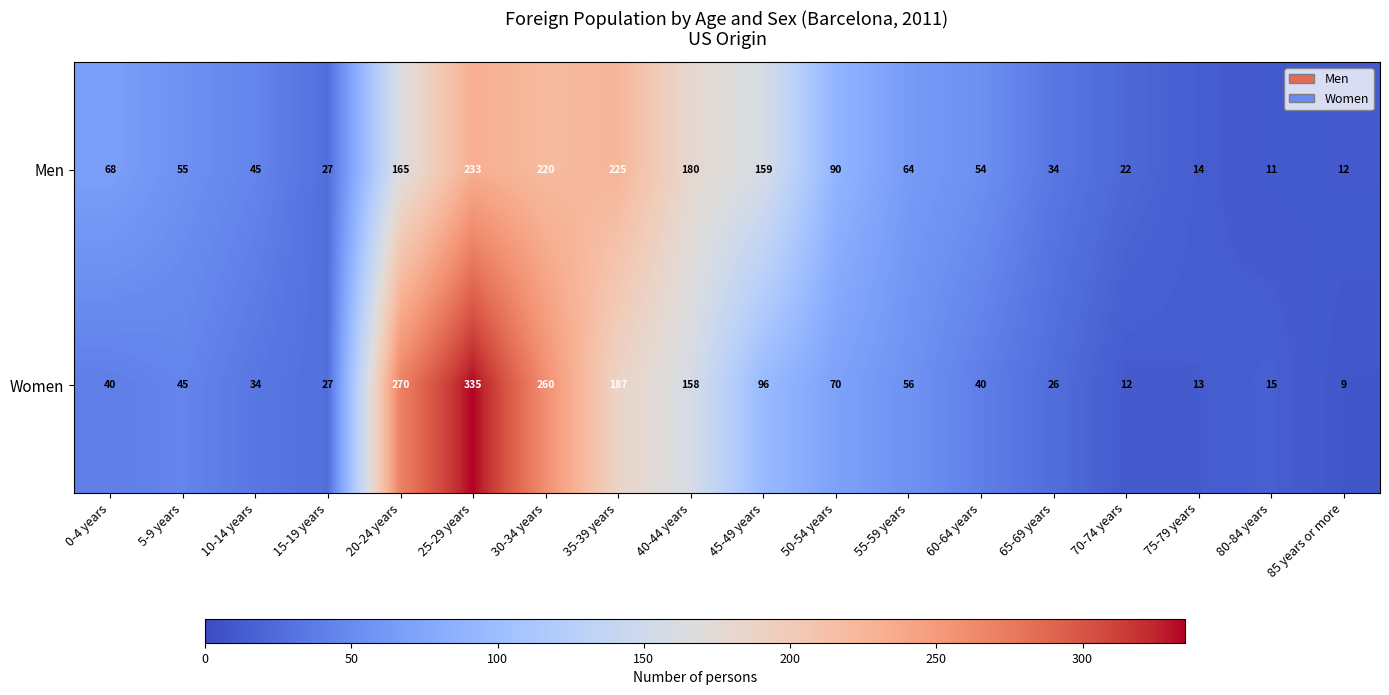

Which series has the widest spread of values?

Women